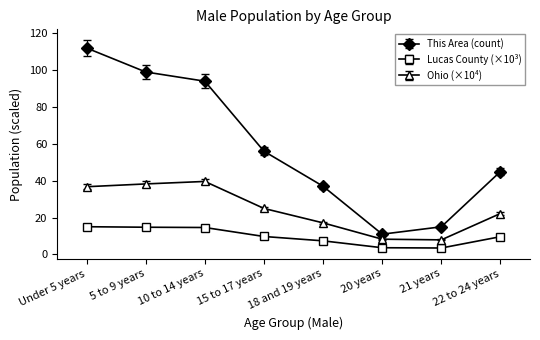

True or false: Lucas County (×10³) has more than 2 interior local peaks.

False